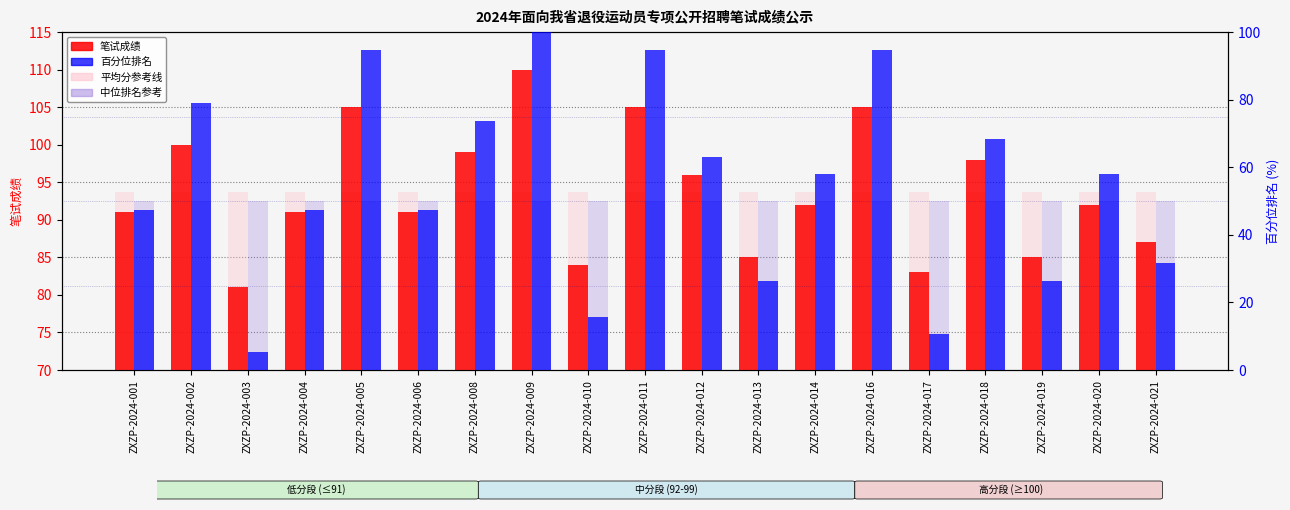

Reading right to left, extract all data points from this chart.

笔试成绩: ZXZP-2024-021=87.0	ZXZP-2024-020=92.0	ZXZP-2024-019=85.0	ZXZP-2024-018=98.0	ZXZP-2024-017=83.0	ZXZP-2024-016=105.0	ZXZP-2024-014=92.0	ZXZP-2024-013=85.0	ZXZP-2024-012=96.0	ZXZP-2024-011=105.0	ZXZP-2024-010=84.0	ZXZP-2024-009=110.0	ZXZP-2024-008=99.0	ZXZP-2024-006=91.0	ZXZP-2024-005=105.0	ZXZP-2024-004=91.0	ZXZP-2024-003=81.0	ZXZP-2024-002=100.0	ZXZP-2024-001=91.0
平均分参考线: ZXZP-2024-021=93.7	ZXZP-2024-020=93.7	ZXZP-2024-019=93.7	ZXZP-2024-018=93.7	ZXZP-2024-017=93.7	ZXZP-2024-016=93.7	ZXZP-2024-014=93.7	ZXZP-2024-013=93.7	ZXZP-2024-012=93.7	ZXZP-2024-011=93.7	ZXZP-2024-010=93.7	ZXZP-2024-009=93.7	ZXZP-2024-008=93.7	ZXZP-2024-006=93.7	ZXZP-2024-005=93.7	ZXZP-2024-004=93.7	ZXZP-2024-003=93.7	ZXZP-2024-002=93.7	ZXZP-2024-001=93.7
百分位排名: ZXZP-2024-021=31.6	ZXZP-2024-020=57.9	ZXZP-2024-019=26.3	ZXZP-2024-018=68.4	ZXZP-2024-017=10.5	ZXZP-2024-016=94.7	ZXZP-2024-014=57.9	ZXZP-2024-013=26.3	ZXZP-2024-012=63.2	ZXZP-2024-011=94.7	ZXZP-2024-010=15.8	ZXZP-2024-009=100.0	ZXZP-2024-008=73.7	ZXZP-2024-006=47.4	ZXZP-2024-005=94.7	ZXZP-2024-004=47.4	ZXZP-2024-003=5.3	ZXZP-2024-002=78.9	ZXZP-2024-001=47.4
中位排名参考: ZXZP-2024-021=50.0	ZXZP-2024-020=50.0	ZXZP-2024-019=50.0	ZXZP-2024-018=50.0	ZXZP-2024-017=50.0	ZXZP-2024-016=50.0	ZXZP-2024-014=50.0	ZXZP-2024-013=50.0	ZXZP-2024-012=50.0	ZXZP-2024-011=50.0	ZXZP-2024-010=50.0	ZXZP-2024-009=50.0	ZXZP-2024-008=50.0	ZXZP-2024-006=50.0	ZXZP-2024-005=50.0	ZXZP-2024-004=50.0	ZXZP-2024-003=50.0	ZXZP-2024-002=50.0	ZXZP-2024-001=50.0